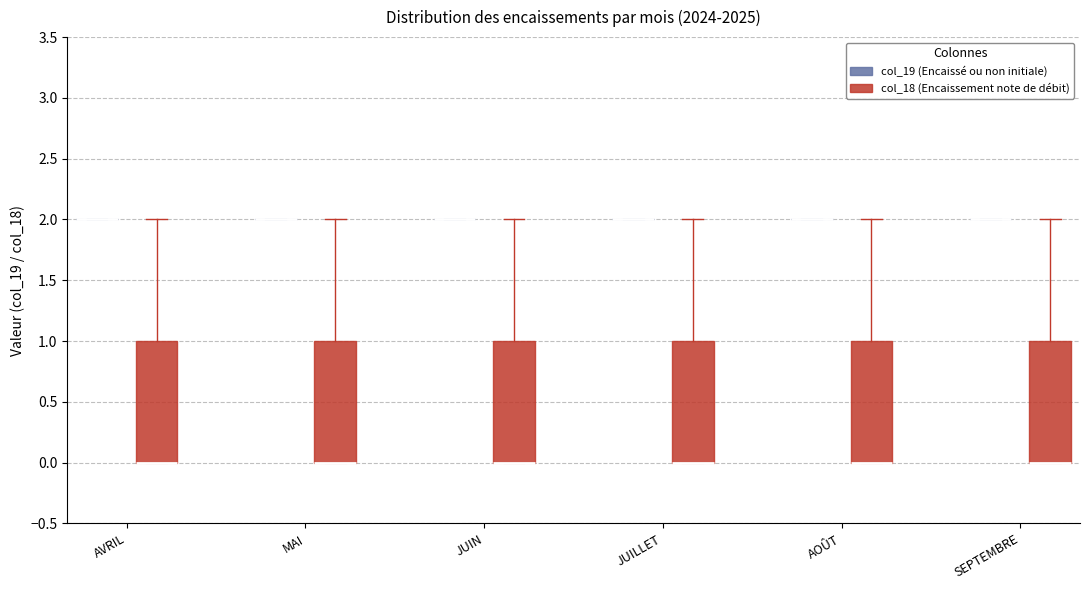

Reading left to right, read every box against the y-axis: the position of its median line, the range the box covers, and the ends of its whiskers. The values are not printed on the chart, so give them approximately, as read against the axis.

AVRIL (col_19 (Encaissé ou non initiale)): box collapsed to a line at 2, whiskers 2 to 2
AVRIL (col_18 (Encaissement note de débit)): median 0 (drawn on the box's lower edge), box 0 to 1, whiskers 0 to 2
MAI (col_19 (Encaissé ou non initiale)): box collapsed to a line at 2, whiskers 2 to 2
MAI (col_18 (Encaissement note de débit)): median 0 (drawn on the box's lower edge), box 0 to 1, whiskers 0 to 2
JUIN (col_19 (Encaissé ou non initiale)): box collapsed to a line at 2, whiskers 2 to 2
JUIN (col_18 (Encaissement note de débit)): median 0 (drawn on the box's lower edge), box 0 to 1, whiskers 0 to 2
JUILLET (col_19 (Encaissé ou non initiale)): box collapsed to a line at 2, whiskers 2 to 2
JUILLET (col_18 (Encaissement note de débit)): median 0 (drawn on the box's lower edge), box 0 to 1, whiskers 0 to 2
AOÛT (col_19 (Encaissé ou non initiale)): box collapsed to a line at 2, whiskers 2 to 2
AOÛT (col_18 (Encaissement note de débit)): median 0 (drawn on the box's lower edge), box 0 to 1, whiskers 0 to 2
SEPTEMBRE (col_19 (Encaissé ou non initiale)): box collapsed to a line at 2, whiskers 2 to 2
SEPTEMBRE (col_18 (Encaissement note de débit)): median 0 (drawn on the box's lower edge), box 0 to 1, whiskers 0 to 2